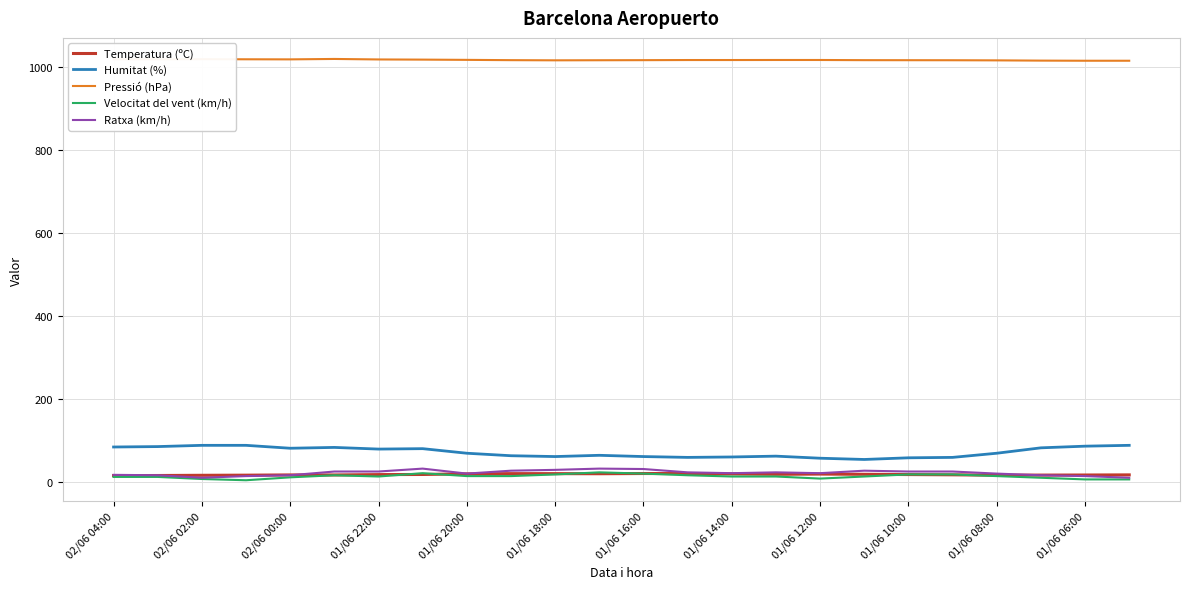

True or false: Humitat (%) and Pressió (hPa) cross at least once.

False